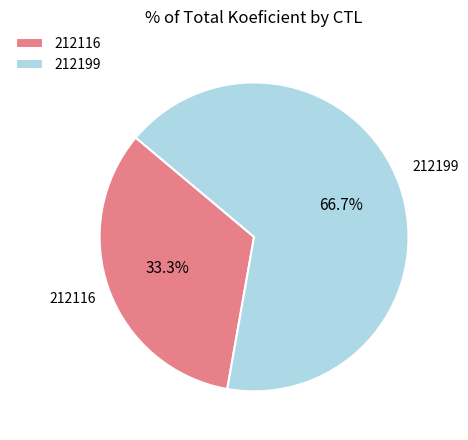

Between 212199 and 212116, which is larger?

212199